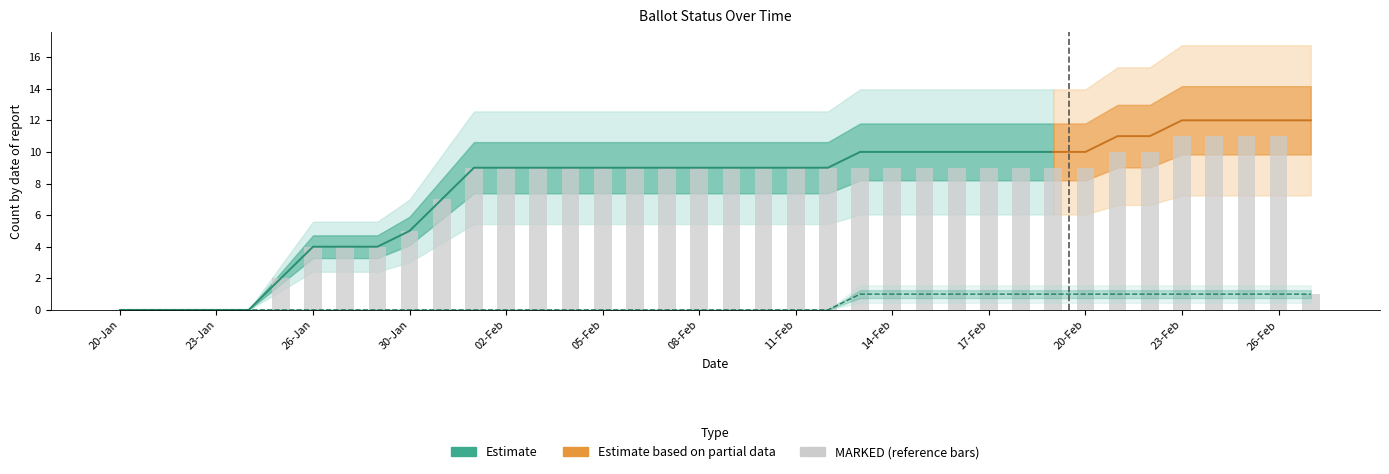

Reading right to left, transcribe all the data shown in this chart.

COUNTABLE: 27-Feb=12	26-Feb=12	25-Feb=12	24-Feb=12	23-Feb=12	22-Feb=11	21-Feb=11	20-Feb=10	19-Feb=10	18-Feb=10	17-Feb=10	16-Feb=10	15-Feb=10	14-Feb=10	13-Feb=10	12-Feb=9	11-Feb=9	10-Feb=9	09-Feb=9	08-Feb=9	07-Feb=9	06-Feb=9	05-Feb=9	04-Feb=9	03-Feb=9	02-Feb=9	01-Feb=9	31-Jan=7	30-Jan=5	29-Jan=4	27-Jan=4	26-Jan=4	25-Jan=2	24-Jan=0	23-Jan=0	22-Jan=0	21-Jan=0	20-Jan=0
MARKED: 27-Feb=1	26-Feb=11	25-Feb=11	24-Feb=11	23-Feb=11	22-Feb=10	21-Feb=10	20-Feb=9	19-Feb=9	18-Feb=9	17-Feb=9	16-Feb=9	15-Feb=9	14-Feb=9	13-Feb=9	12-Feb=9	11-Feb=9	10-Feb=9	09-Feb=9	08-Feb=9	07-Feb=9	06-Feb=9	05-Feb=9	04-Feb=9	03-Feb=9	02-Feb=9	01-Feb=9	31-Jan=7	30-Jan=5	29-Jan=4	27-Jan=4	26-Jan=4	25-Jan=2	24-Jan=0	23-Jan=0	22-Jan=0	21-Jan=0	20-Jan=0
MAIL_IN: 27-Feb=11	26-Feb=11	25-Feb=11	24-Feb=11	23-Feb=11	22-Feb=10	21-Feb=10	20-Feb=9	19-Feb=9	18-Feb=9	17-Feb=9	16-Feb=9	15-Feb=9	14-Feb=9	13-Feb=9	12-Feb=9	11-Feb=9	10-Feb=9	09-Feb=9	08-Feb=9	07-Feb=9	06-Feb=9	05-Feb=9	04-Feb=9	03-Feb=9	02-Feb=9	01-Feb=9	31-Jan=7	30-Jan=5	29-Jan=4	27-Jan=4	26-Jan=4	25-Jan=2	24-Jan=0	23-Jan=0	22-Jan=0	21-Jan=0	20-Jan=0
PRE_PROCESSED: 27-Feb=10	26-Feb=0	25-Feb=0	24-Feb=0	23-Feb=0	22-Feb=0	21-Feb=0	20-Feb=0	19-Feb=0	18-Feb=0	17-Feb=0	16-Feb=0	15-Feb=0	14-Feb=0	13-Feb=0	12-Feb=0	11-Feb=0	10-Feb=0	09-Feb=0	08-Feb=0	07-Feb=0	06-Feb=0	05-Feb=0	04-Feb=0	03-Feb=0	02-Feb=0	01-Feb=0	31-Jan=0	30-Jan=0	29-Jan=0	27-Jan=0	26-Jan=0	25-Jan=0	24-Jan=0	23-Jan=0	22-Jan=0	21-Jan=0	20-Jan=0
ON_MACHINE: 27-Feb=1	26-Feb=1	25-Feb=1	24-Feb=1	23-Feb=1	22-Feb=1	21-Feb=1	20-Feb=1	19-Feb=1	18-Feb=1	17-Feb=1	16-Feb=1	15-Feb=1	14-Feb=1	13-Feb=1	12-Feb=0	11-Feb=0	10-Feb=0	09-Feb=0	08-Feb=0	07-Feb=0	06-Feb=0	05-Feb=0	04-Feb=0	03-Feb=0	02-Feb=0	01-Feb=0	31-Jan=0	30-Jan=0	29-Jan=0	27-Jan=0	26-Jan=0	25-Jan=0	24-Jan=0	23-Jan=0	22-Jan=0	21-Jan=0	20-Jan=0
NOT_ISSUED: 27-Feb=0	26-Feb=0	25-Feb=0	24-Feb=0	23-Feb=0	22-Feb=0	21-Feb=0	20-Feb=0	19-Feb=0	18-Feb=0	17-Feb=0	16-Feb=0	15-Feb=0	14-Feb=0	13-Feb=0	12-Feb=0	11-Feb=0	10-Feb=0	09-Feb=0	08-Feb=0	07-Feb=0	06-Feb=0	05-Feb=0	04-Feb=0	03-Feb=0	02-Feb=0	01-Feb=0	31-Jan=0	30-Jan=0	29-Jan=0	27-Jan=0	26-Jan=0	25-Jan=0	24-Jan=0	23-Jan=0	22-Jan=0	21-Jan=0	20-Jan=0